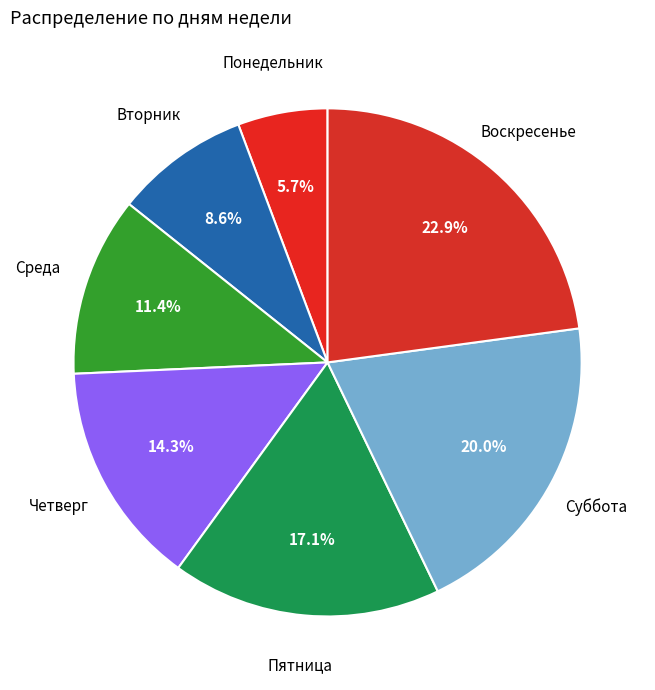

Is the sum of Вторник and Суббота greater than half?

No